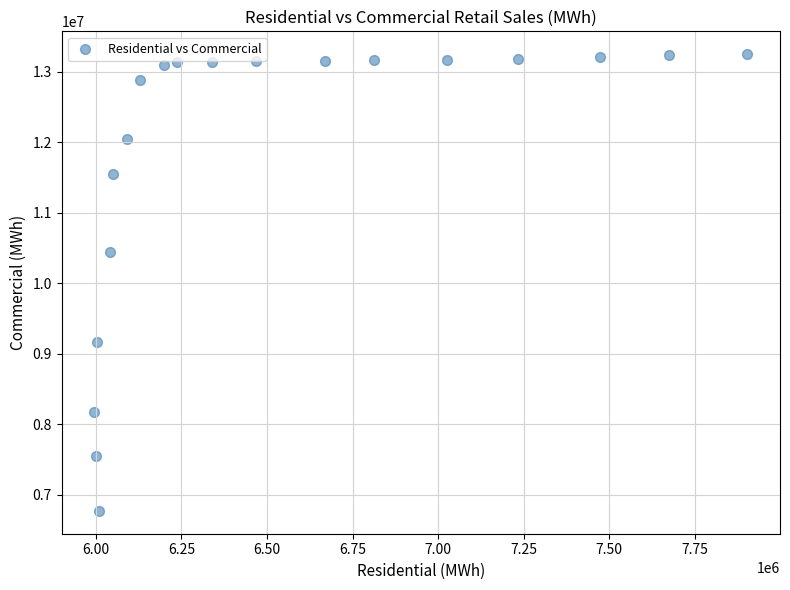

What Y value in the scatter plot is closest to 10009050?

10444341.5